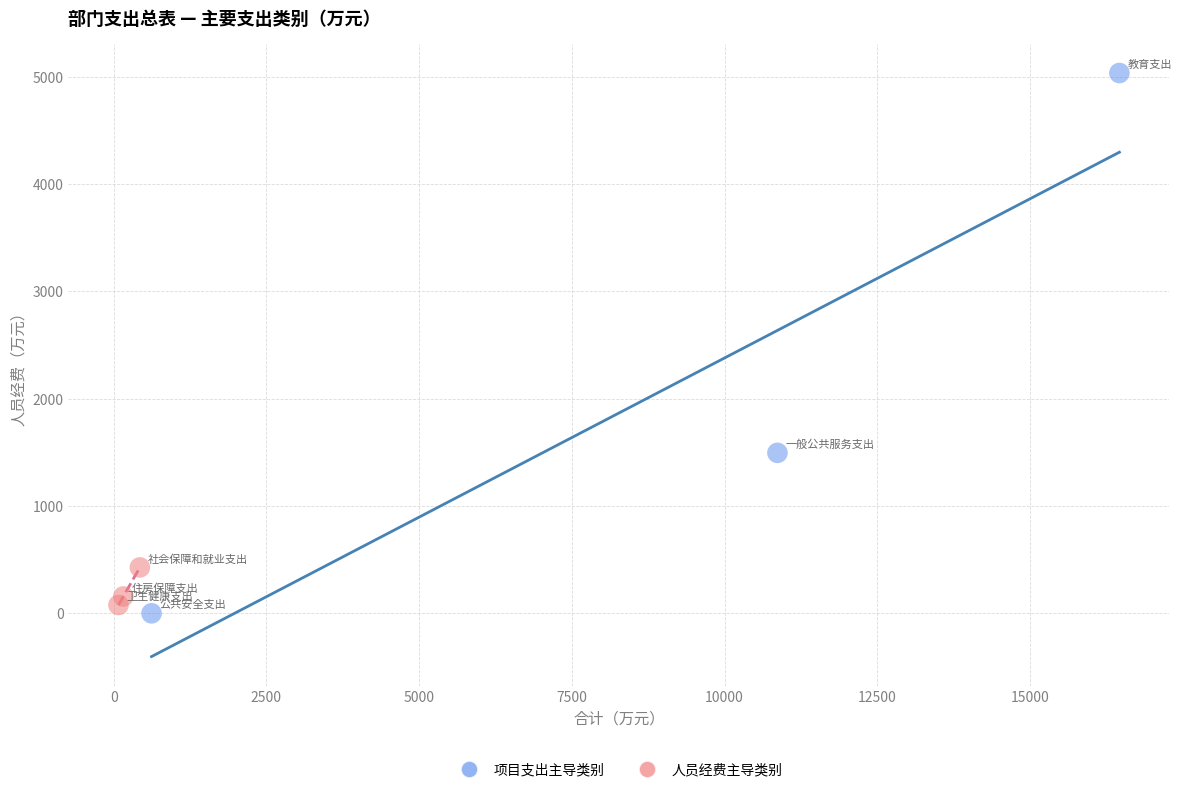

Which series has the widest spread of Y values?

项目支出主导类别